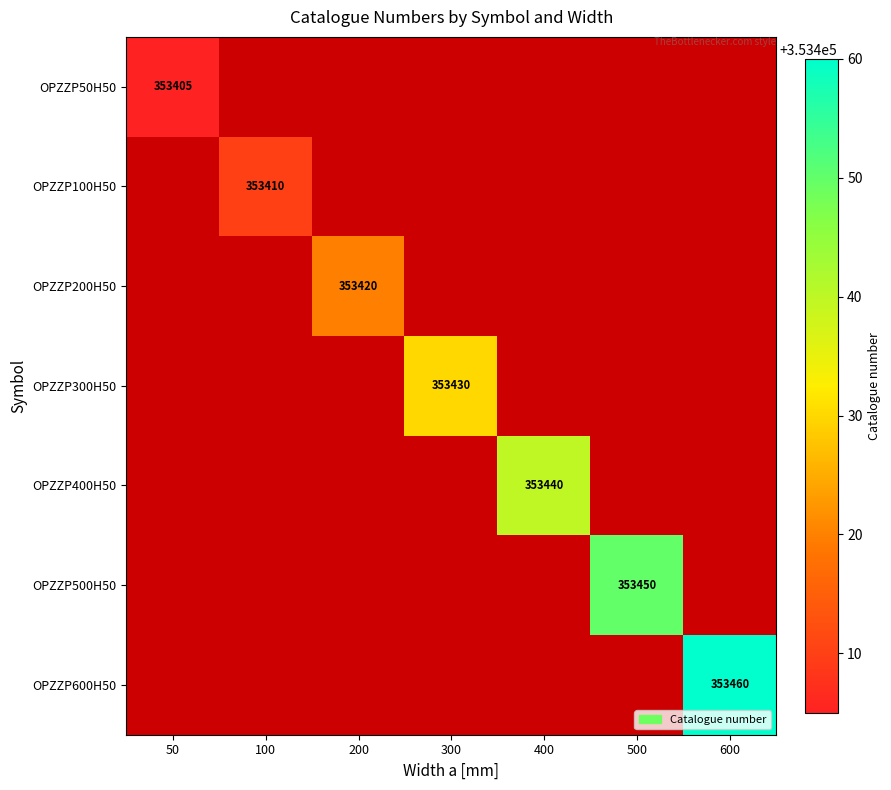

Which category has the lowest value across all series?

50